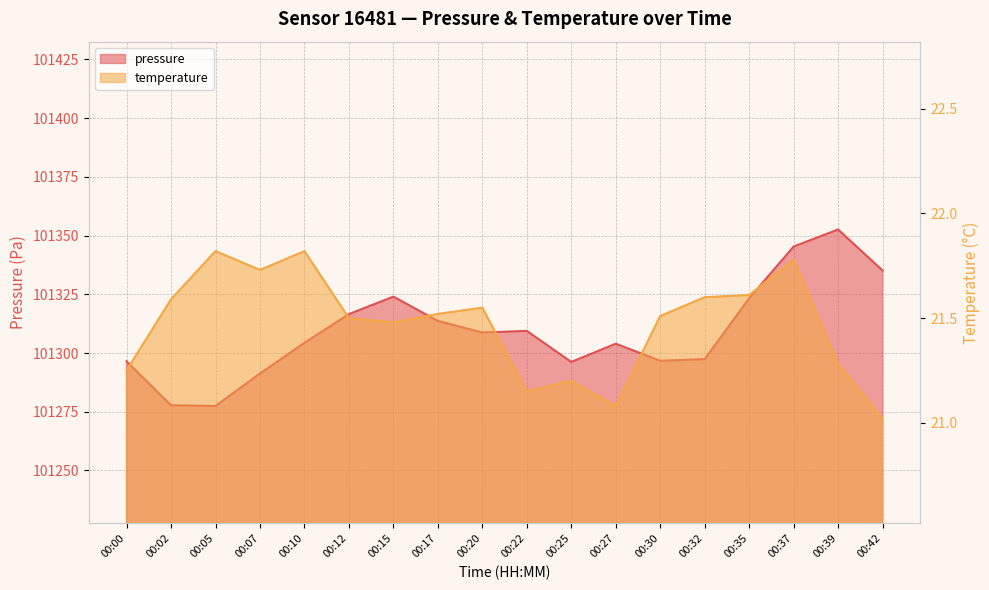

What is the value of the temperature point at the 5th from the left?

21.8